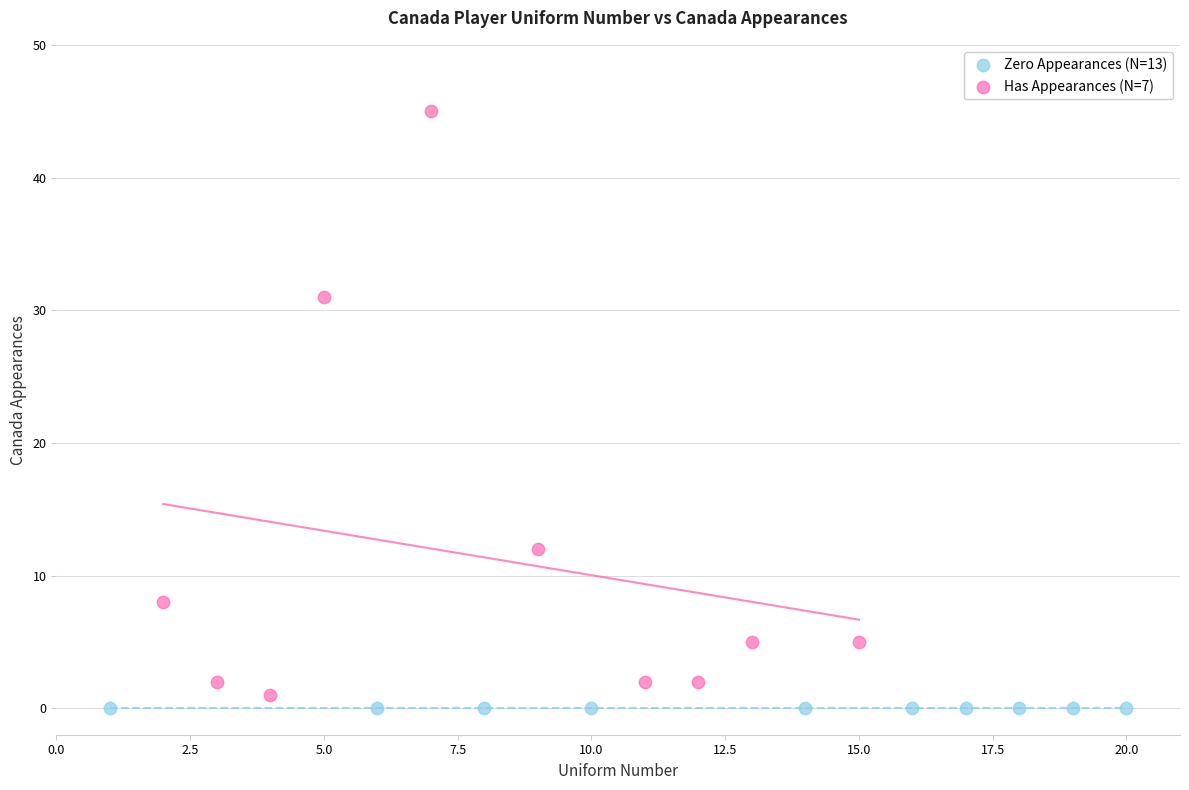

Which series contains the highest Y value?

Has Appearances (N=7)